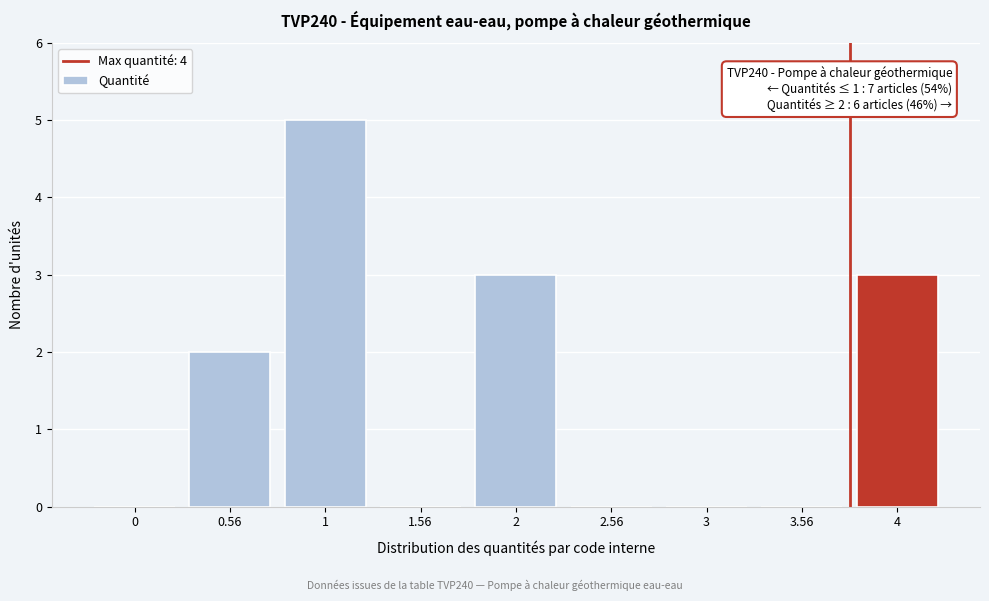

Reading left to right, list all the values displayed in this chart.

0=0	0.56=2	1=5	1.56=0	2=3	2.56=0	3=0	3.56=0	4=3